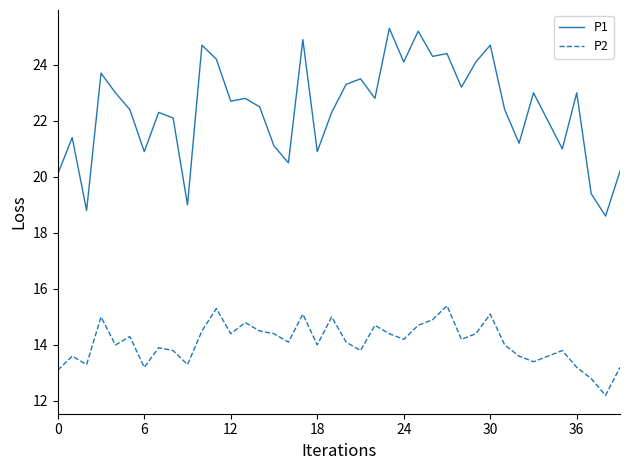

Which series has the largest range (max minus min)?

P1